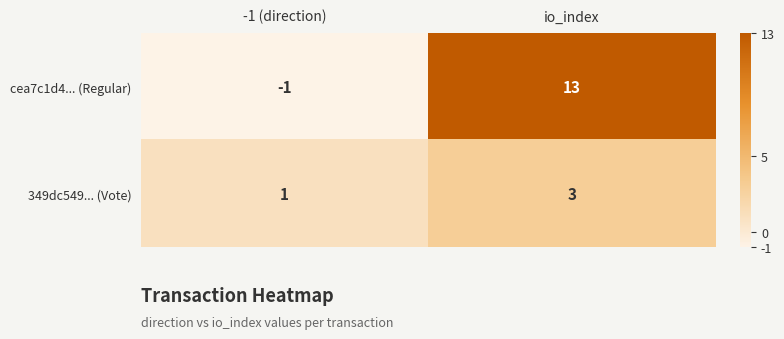

Is it true that 349dc549... (Vote) equals 3 at io_index?

True